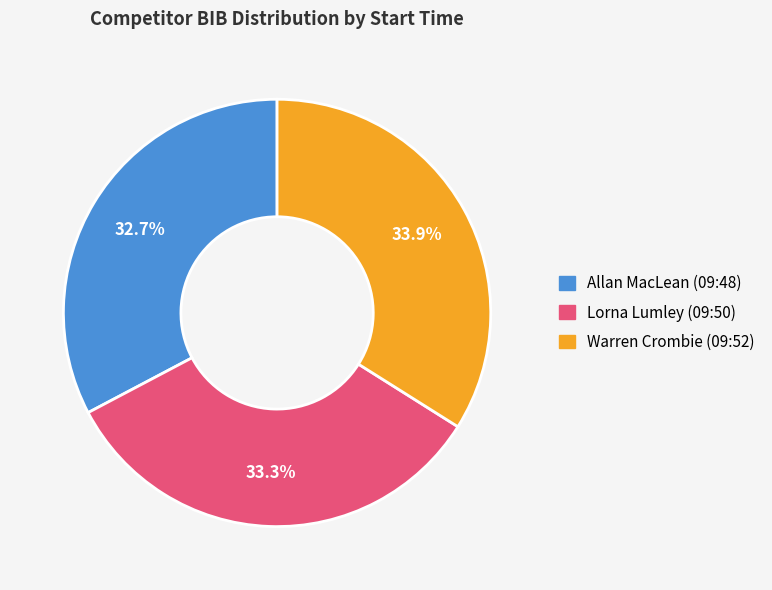

True or false: Allan MacLean (09:48) accounts for 33% of the total.

True